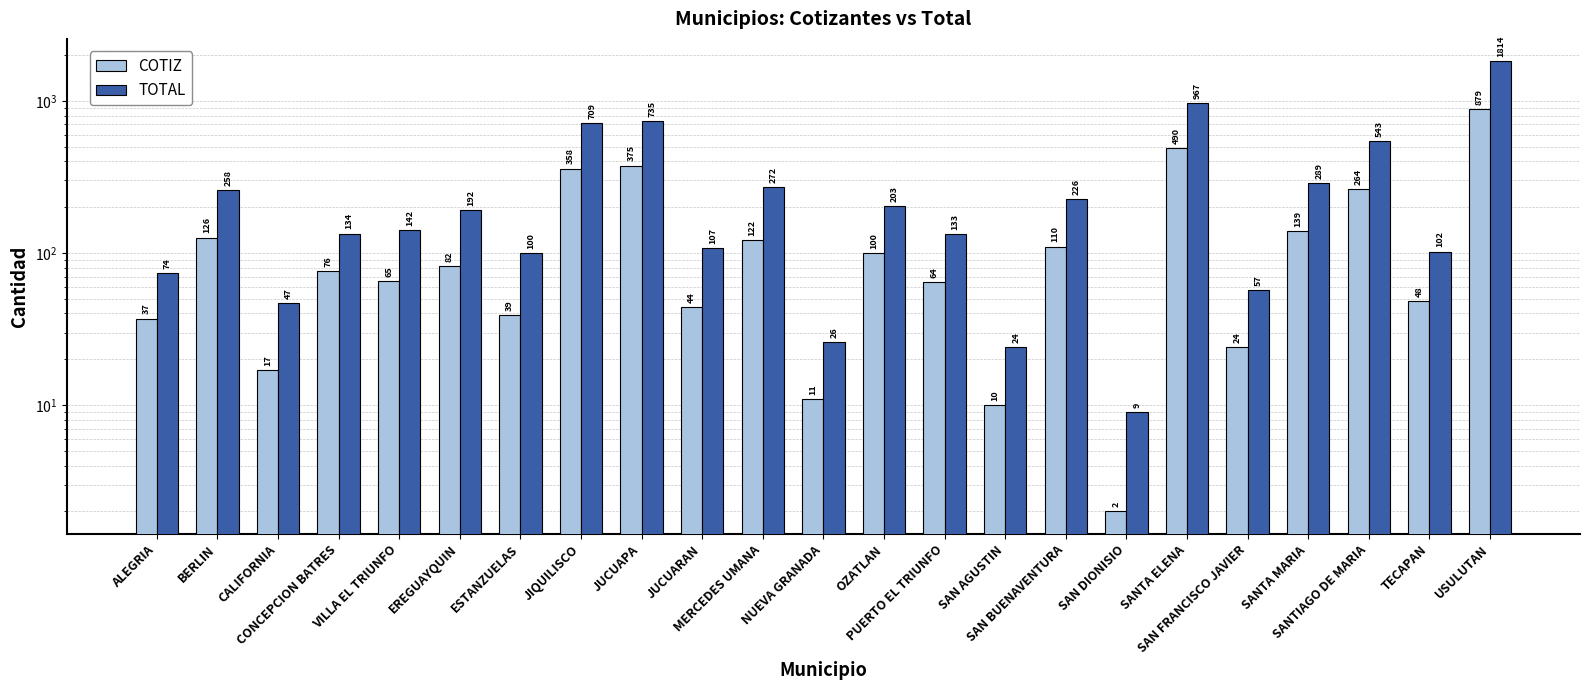

What are all the series names shown in the legend?

COTIZ, TOTAL